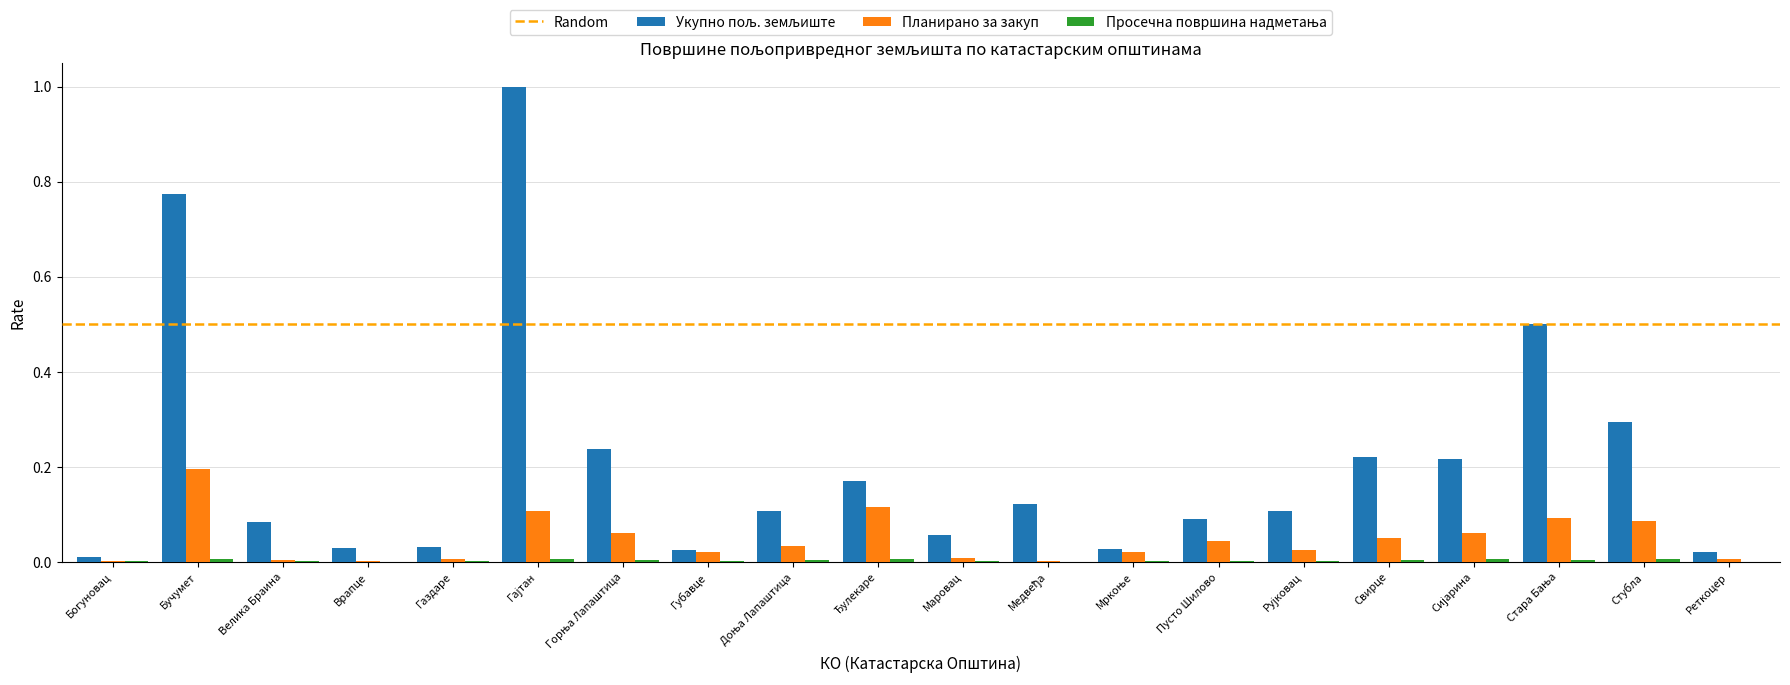

The value of Планирано за закуп at Пусто Шилово is 0.0. True or false?

True